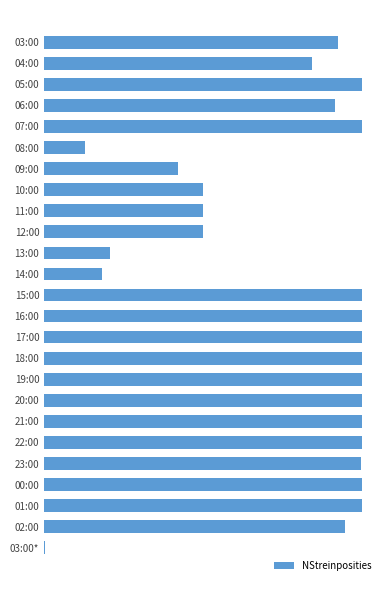

Are the bars horizontal?

Yes